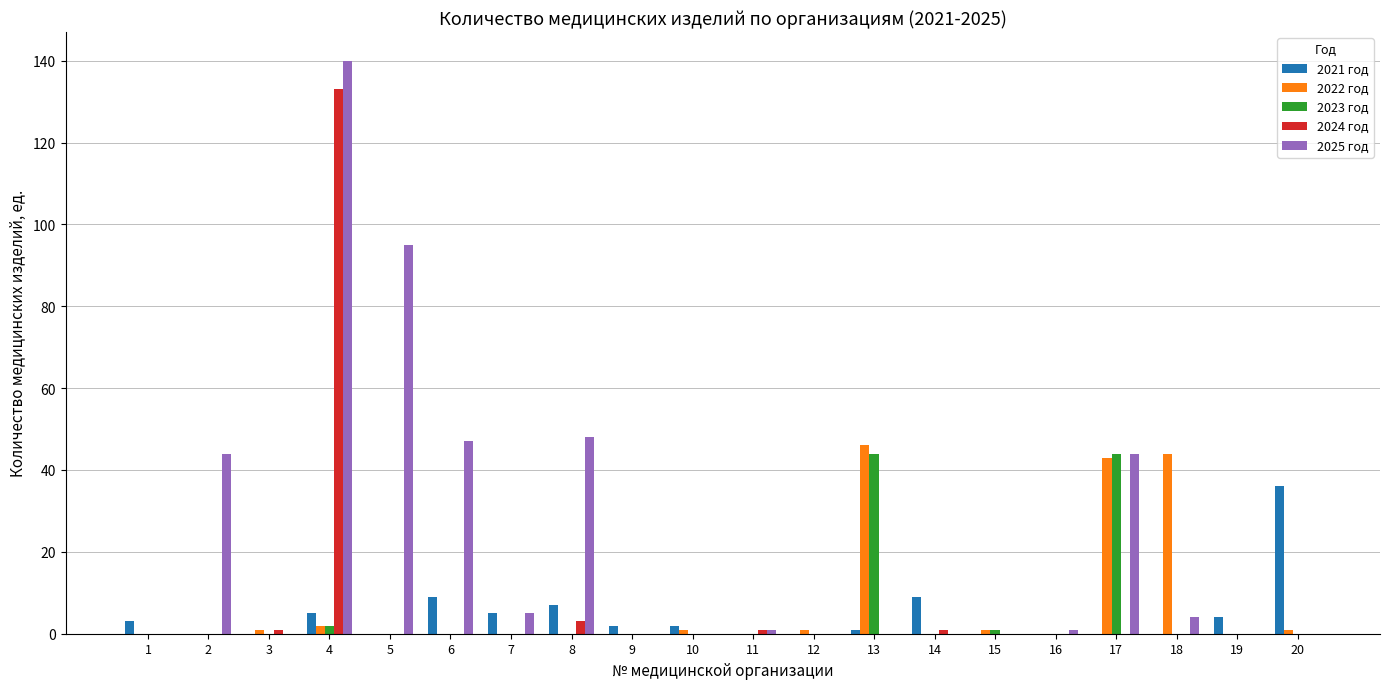

Reading right to left, transcribe all the data shown in this chart.

2021 год: 20=36	19=4	18=0	17=0	16=0	15=0	14=9	13=1	12=0	11=0	10=2	9=2	8=7	7=5	6=9	5=0	4=5	3=0	2=0	1=3
2022 год: 20=1	19=0	18=44	17=43	16=0	15=1	14=0	13=46	12=1	11=0	10=1	9=0	8=0	7=0	6=0	5=0	4=2	3=1	2=0	1=0
2023 год: 20=0	19=0	18=0	17=44	16=0	15=1	14=0	13=44	12=0	11=0	10=0	9=0	8=0	7=0	6=0	5=0	4=2	3=0	2=0	1=0
2024 год: 20=0	19=0	18=0	17=0	16=0	15=0	14=1	13=0	12=0	11=1	10=0	9=0	8=3	7=0	6=0	5=0	4=133	3=1	2=0	1=0
2025 год: 20=0	19=0	18=4	17=44	16=1	15=0	14=0	13=0	12=0	11=1	10=0	9=0	8=48	7=5	6=47	5=95	4=140	3=0	2=44	1=0